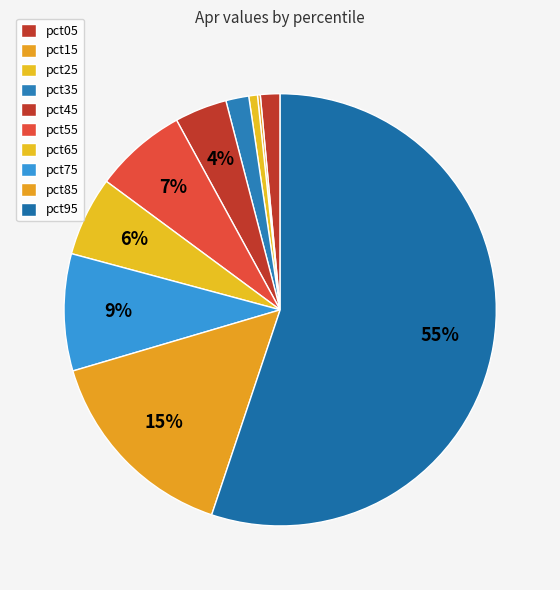

What portion of the pie excludes pct85?

84.7%